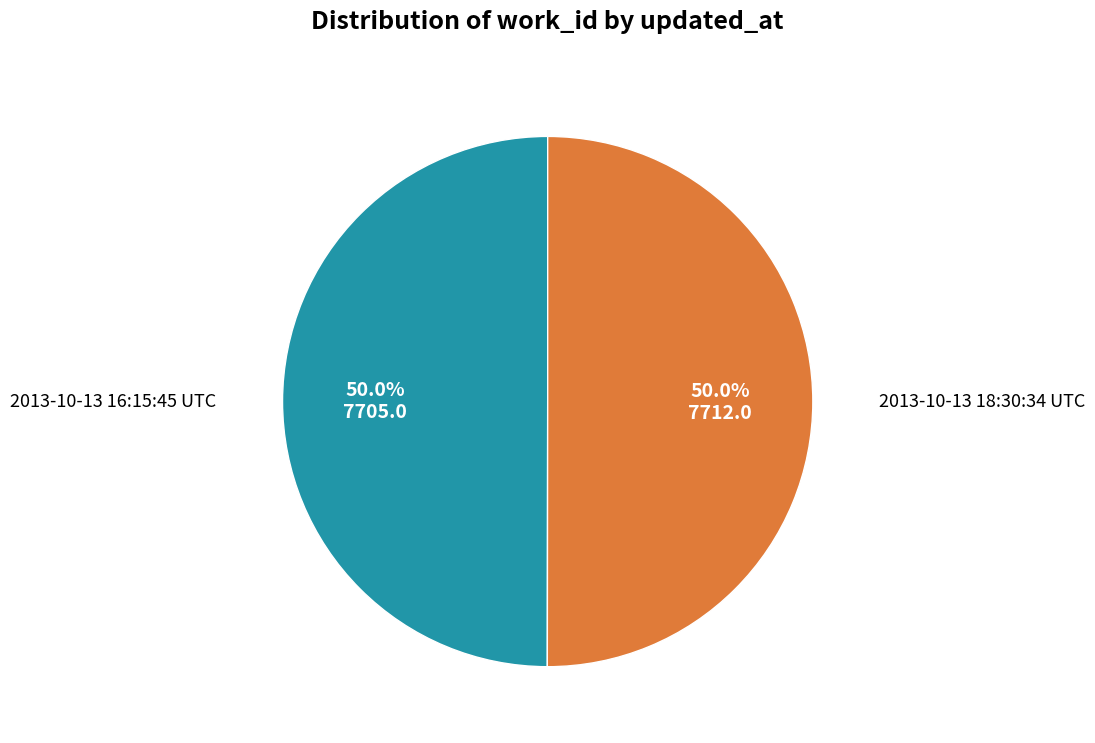

How many segments does this pie chart have?

2